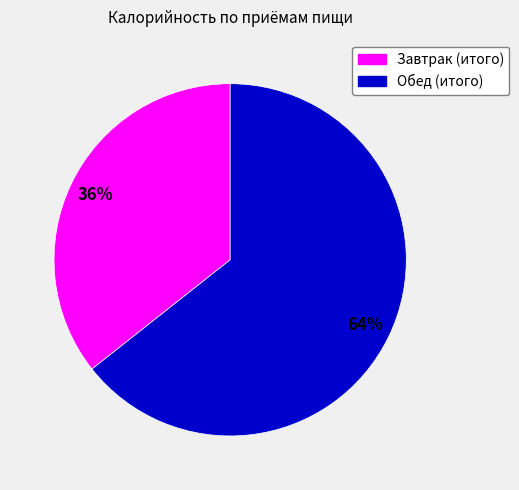

Is the sum of Завтрак (итого) and Обед (итого) greater than half?

Yes